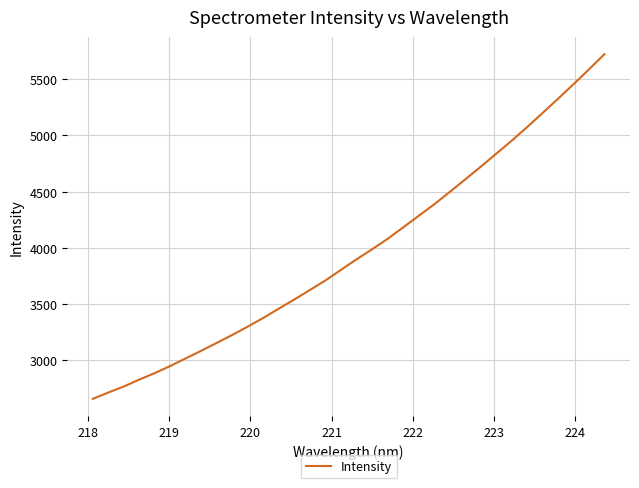

What is the smallest value displayed?

2658.3